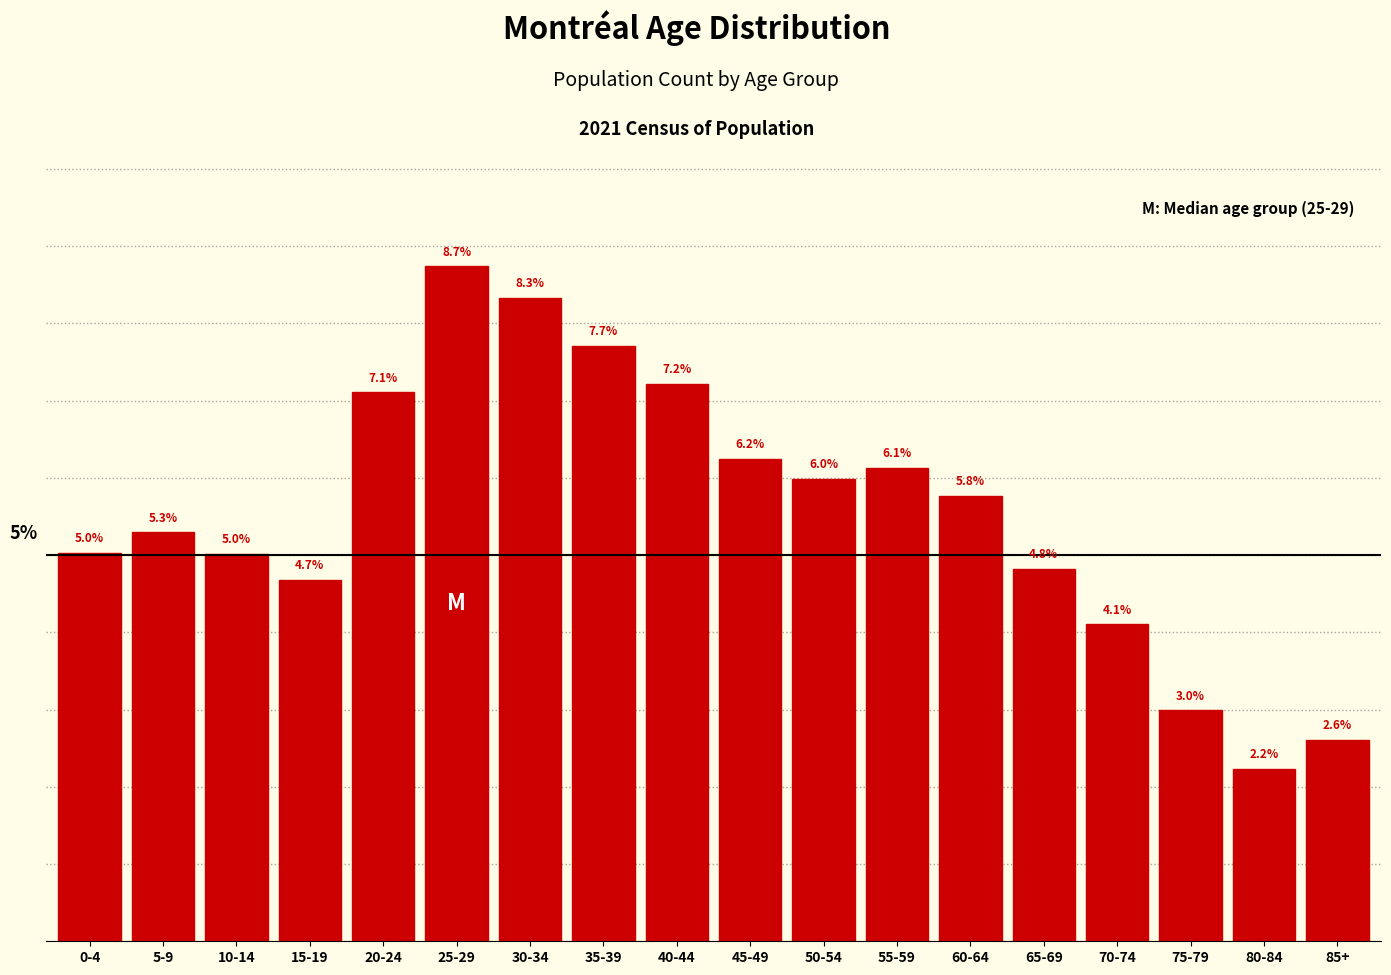

What is the label of the 18th bar from the right?

0-4